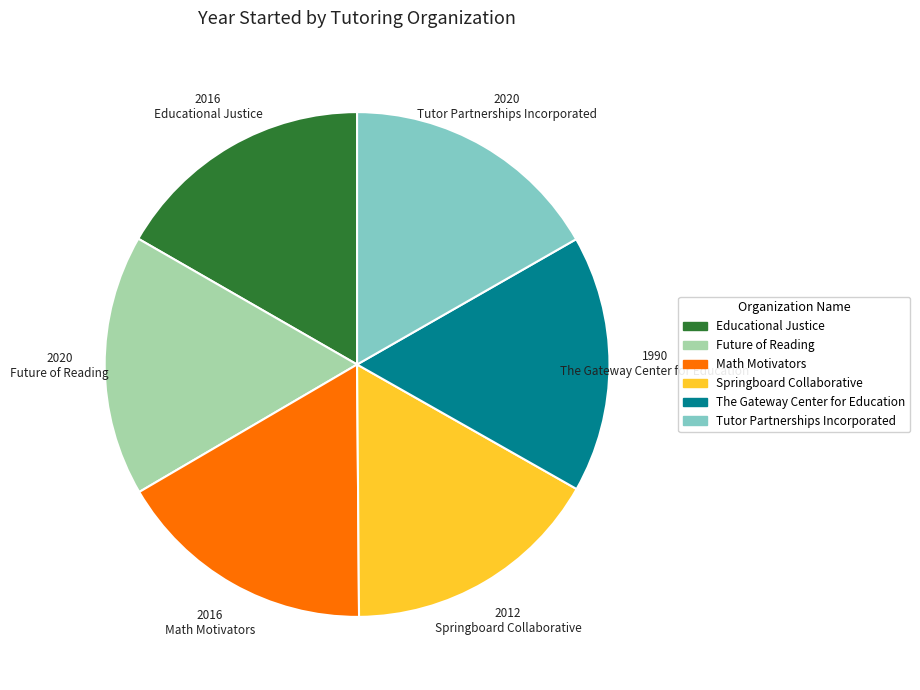

Approximately how many times larger is the value at Tutor Partnerships Incorporated compared to Future of Reading?

1.0